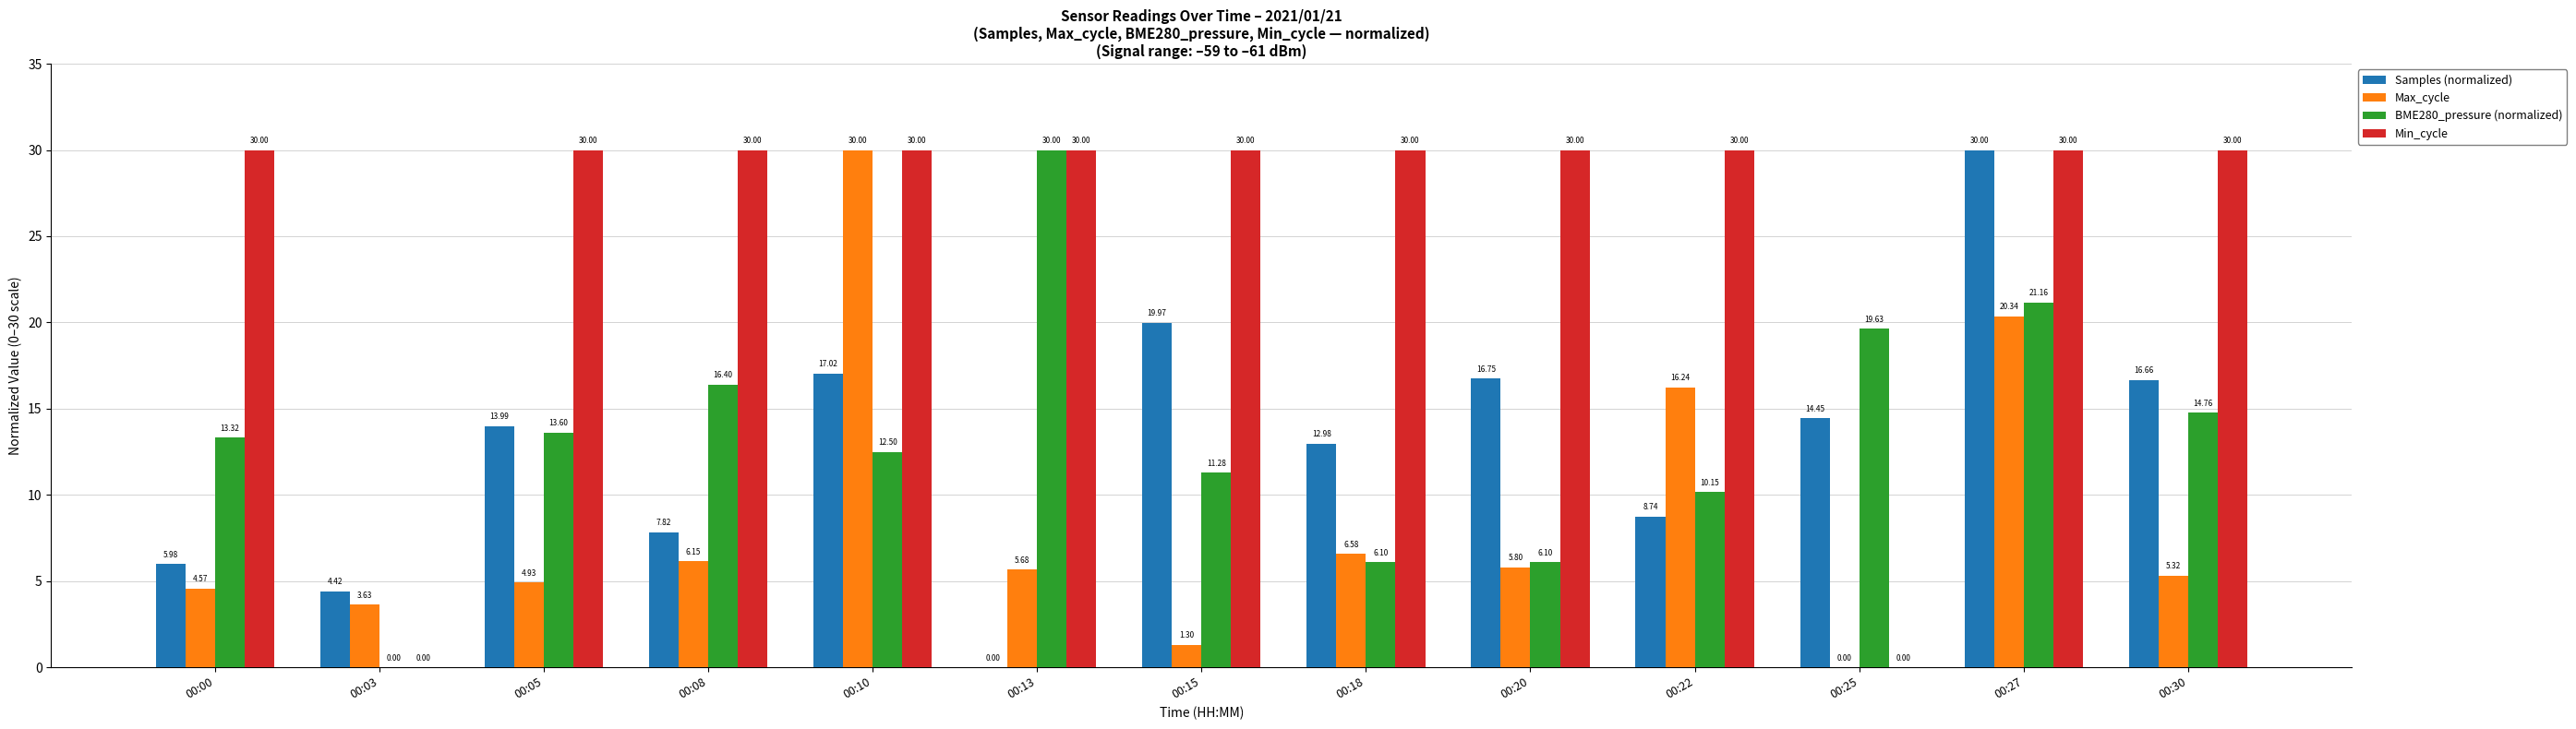

Is it true that Max_cycle equals 16.2 at 00:22?

True